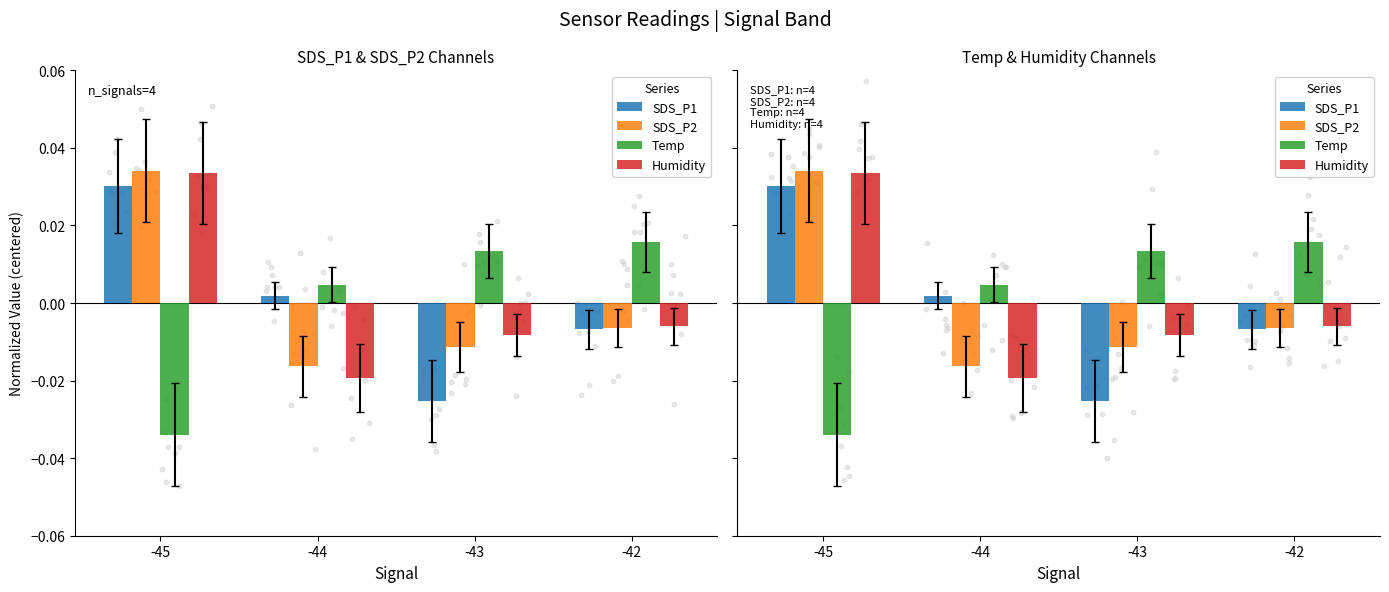

Which series has the largest total across all categories?

Temp